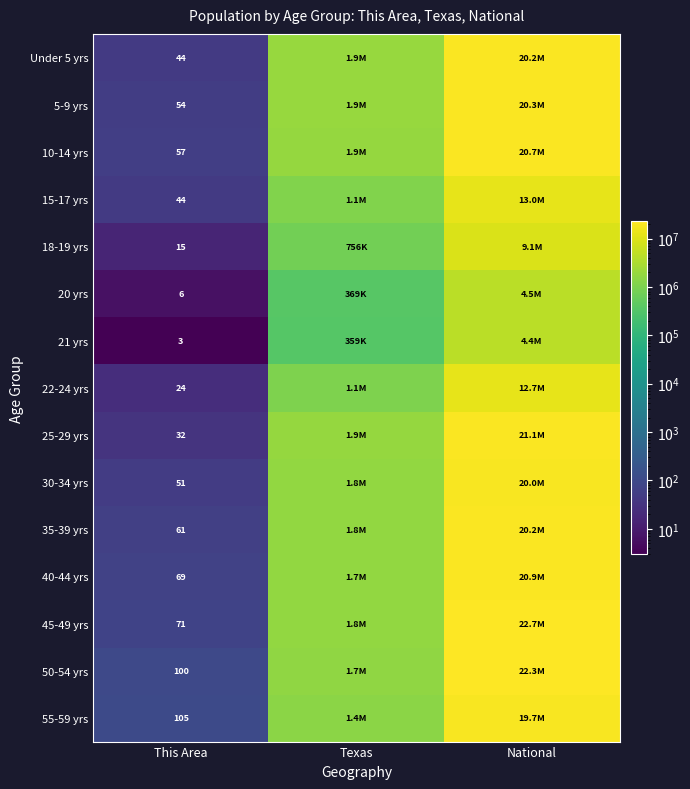

True or false: 18-19 yrs has a value of 24 at This Area.

False